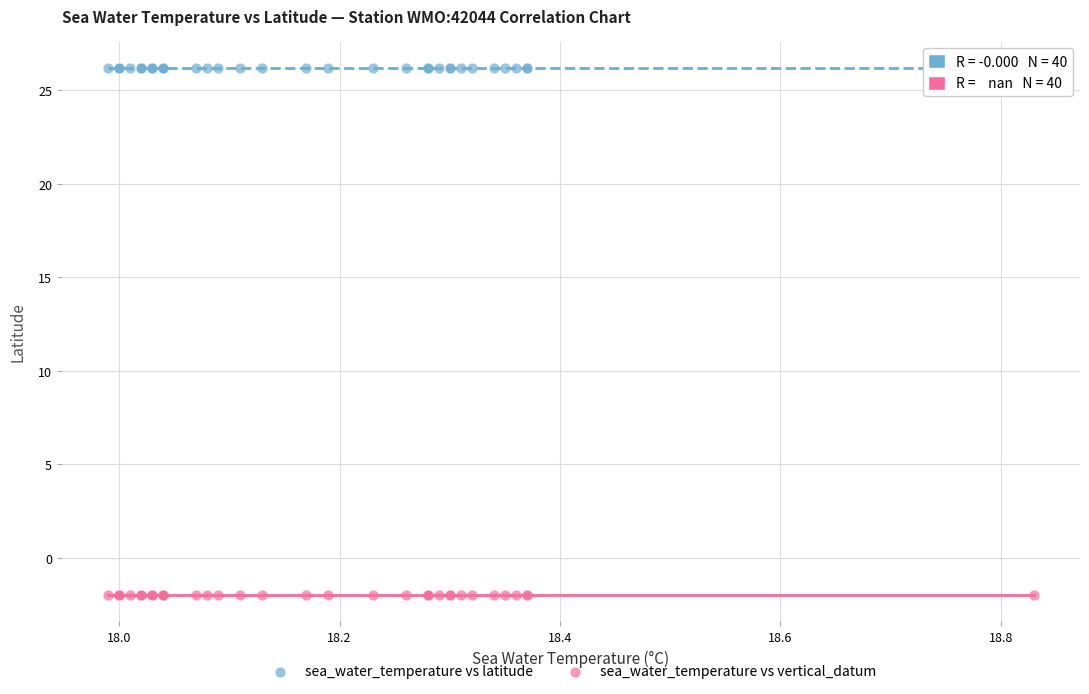

Which series reaches the minimum Y coordinate?

sea_water_temperature vs vertical_datum